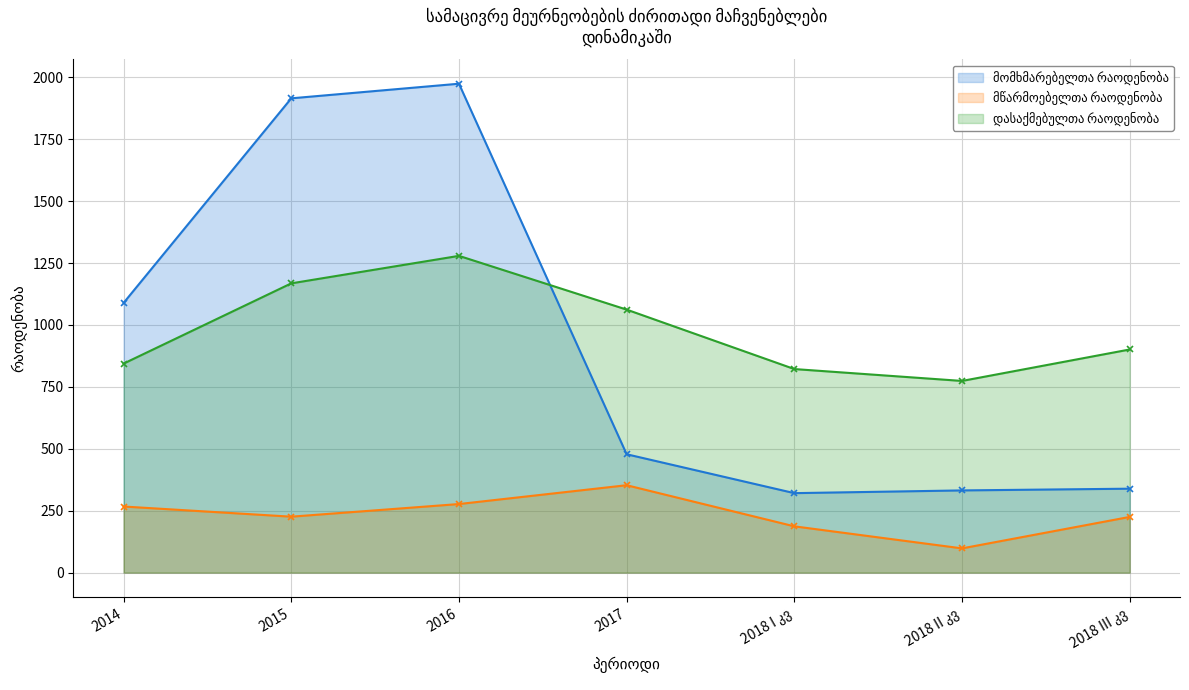

What is the total value across all series at 2018 III კვ?

1465